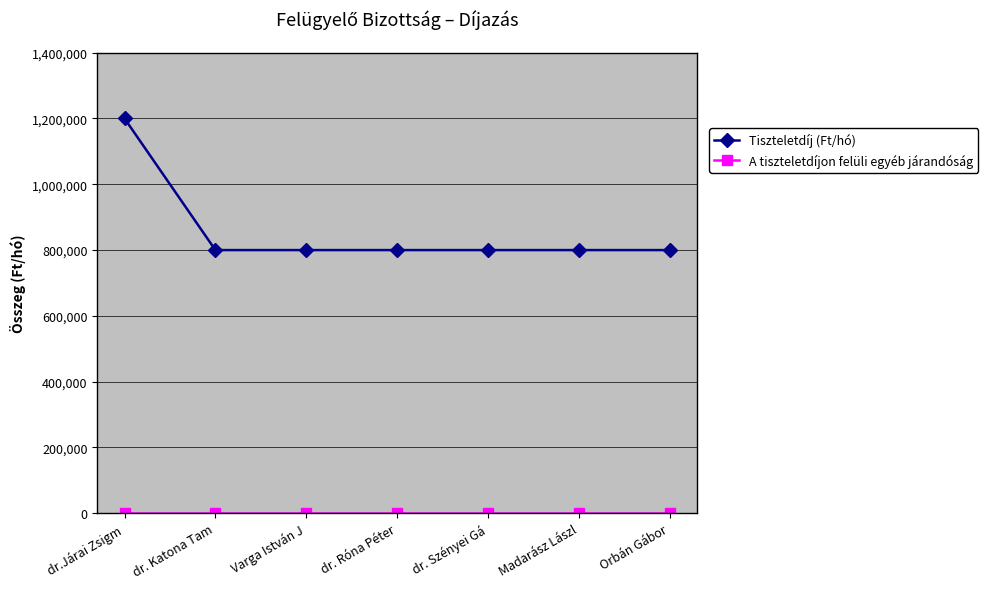

What is the label of the 5th point from the left?

dr. Szényei Gá